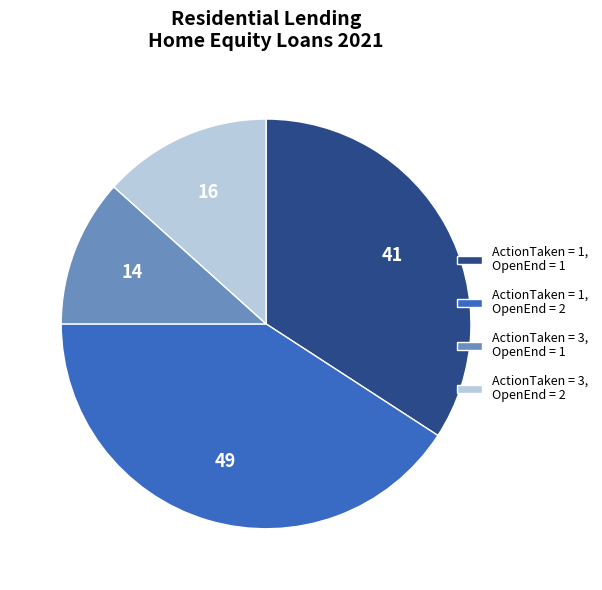

Which has a higher value, ActionTaken = 3, OpenEnd = 2 or ActionTaken = 1, OpenEnd = 2?

ActionTaken = 1, OpenEnd = 2